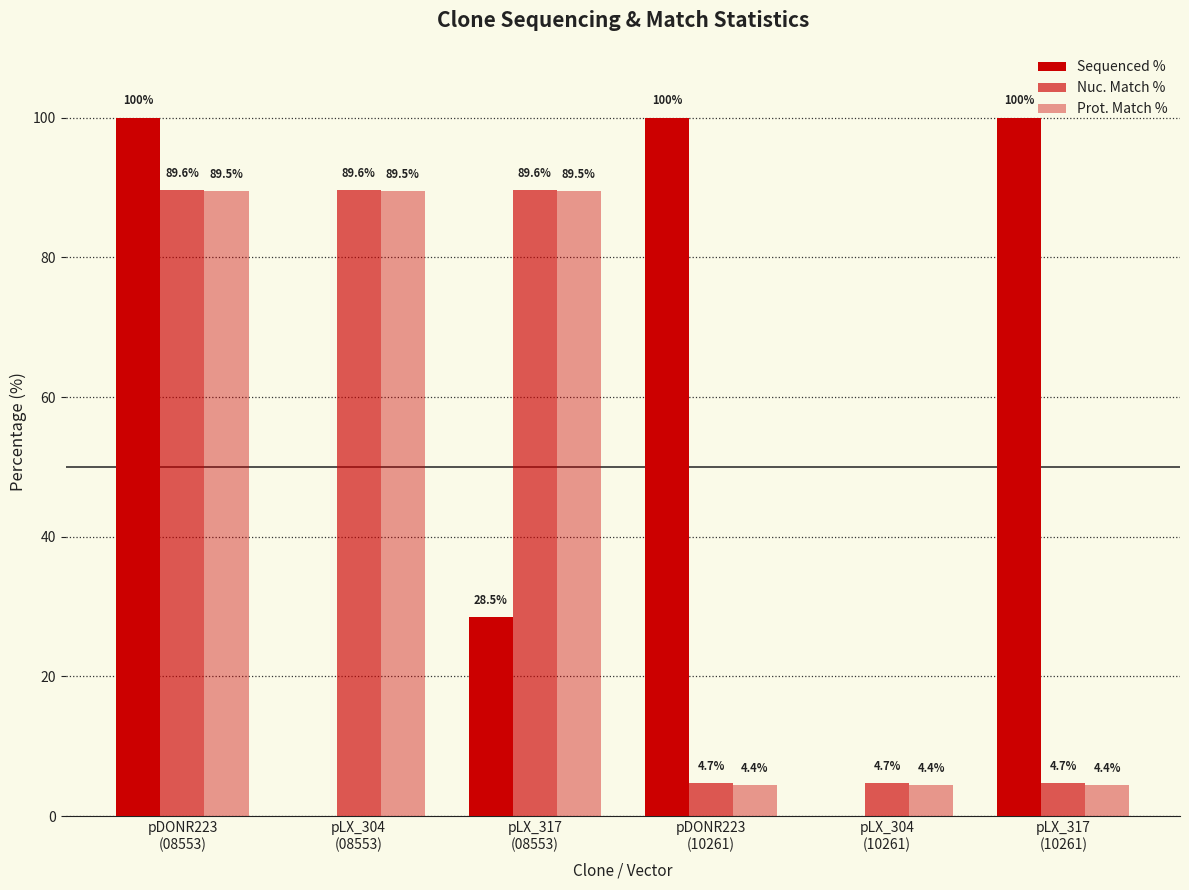

What is the highest value of the Prot. Match % series?

89.5